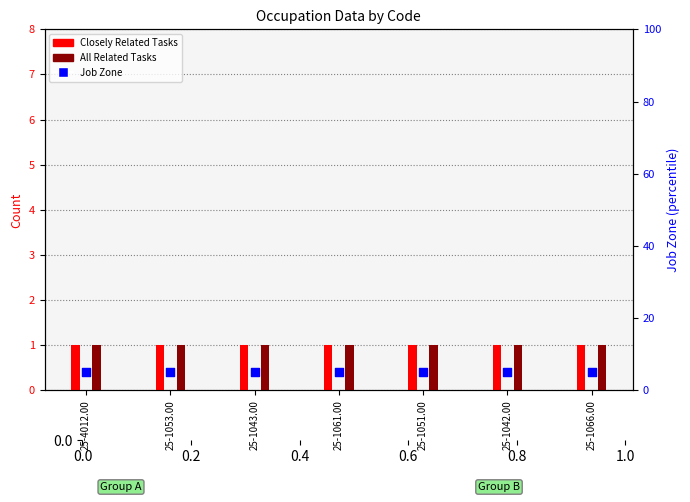

Which series contains the lowest Y value?

Closely Related Tasks